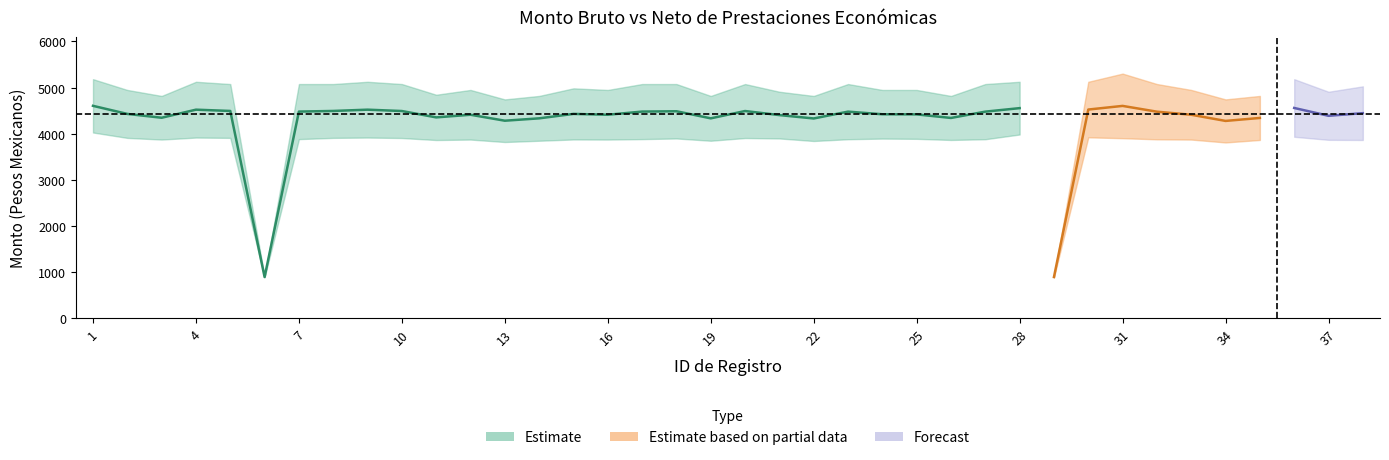

What is the sum of all monto_neto values?

141764.0